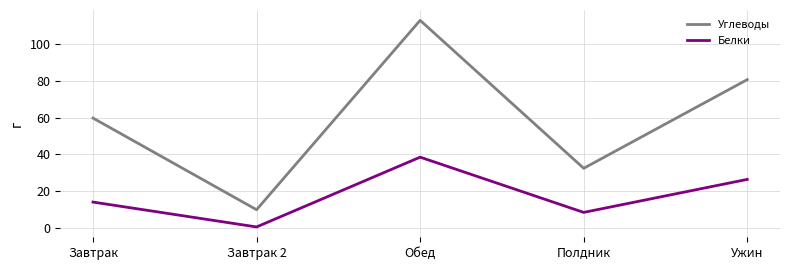

List the labels in order of Белки value, smallest first.

Завтрак 2, Полдник, Завтрак, Ужин, Обед